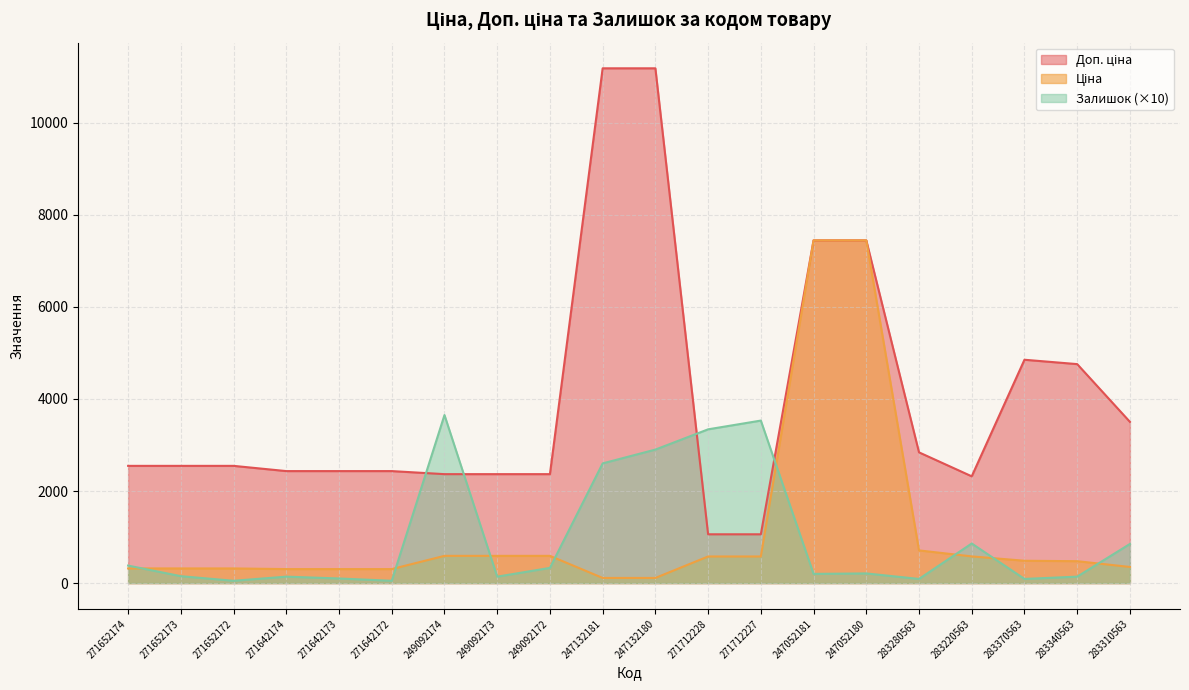

Between 271642173 and 283310563, which is larger?

283310563